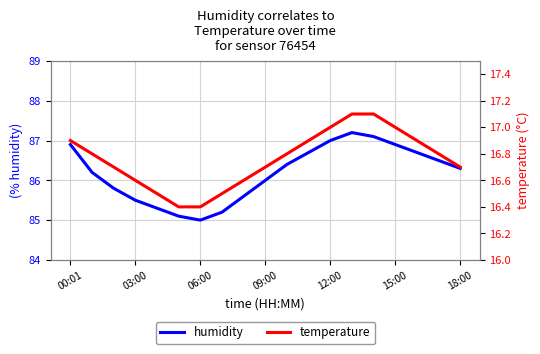

True or false: humidity has a value of 146.6 at 06:00.

False